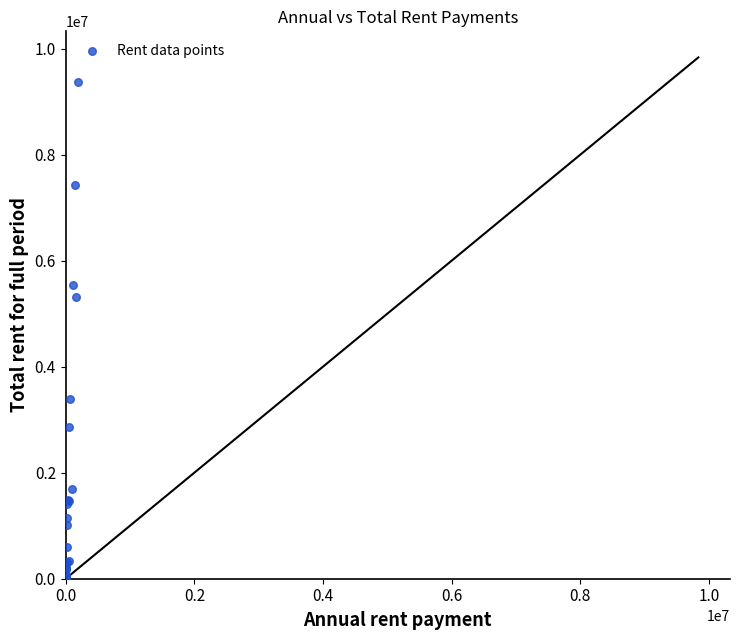

What Y value in the scatter plot is closest to 4683542?

5310831.0